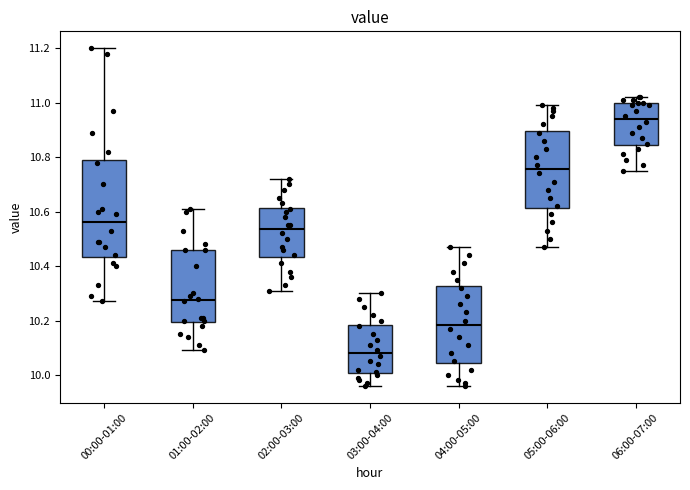

Reading left to right, read every box against the y-axis: the position of its median line, the range the box covers, and the ends of its whiskers. The values are not printed on the chart, so give them approximately, as read against the axis.

00:00-01:00: median 10.56, box 10.44 to 10.80, whiskers 10.28 to 11.20
01:00-02:00: median 10.28, box 10.20 to 10.46, whiskers 10.10 to 10.62
02:00-03:00: median 10.54, box 10.44 to 10.62, whiskers 10.32 to 10.72
03:00-04:00: median 10.08, box 10.00 to 10.18, whiskers 9.96 to 10.30
04:00-05:00: median 10.18, box 10.04 to 10.32, whiskers 9.96 to 10.48
05:00-06:00: median 10.76, box 10.62 to 10.90, whiskers 10.48 to 11.00
06:00-07:00: median 10.94, box 10.84 to 11.00, whiskers 10.76 to 11.02